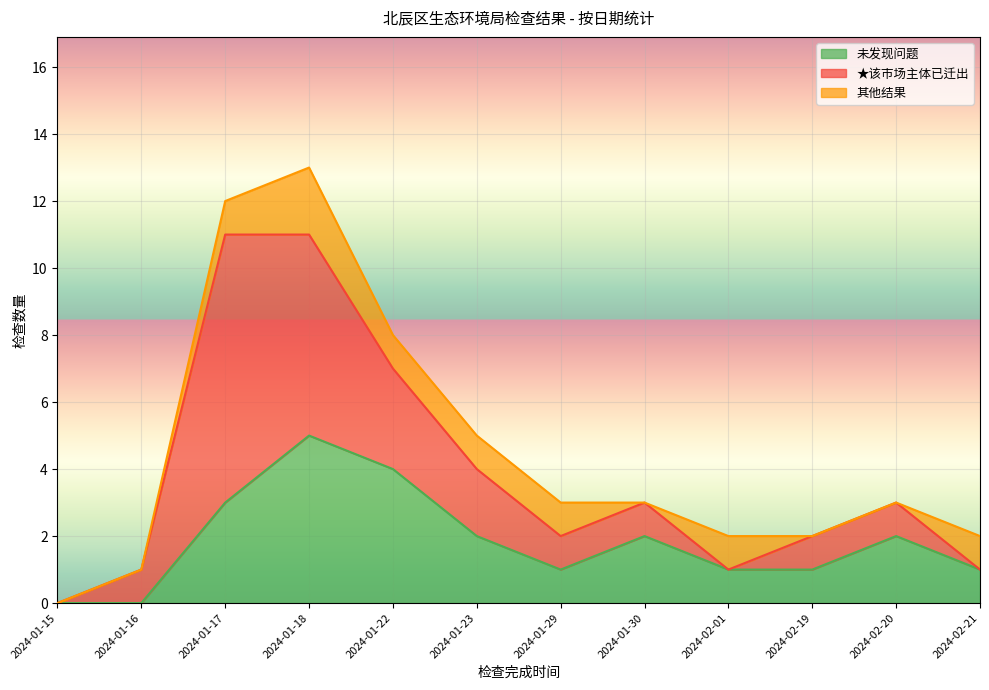

Between 2024-01-16 and 2024-01-22, which series saw the biggest shift?

未发现问题